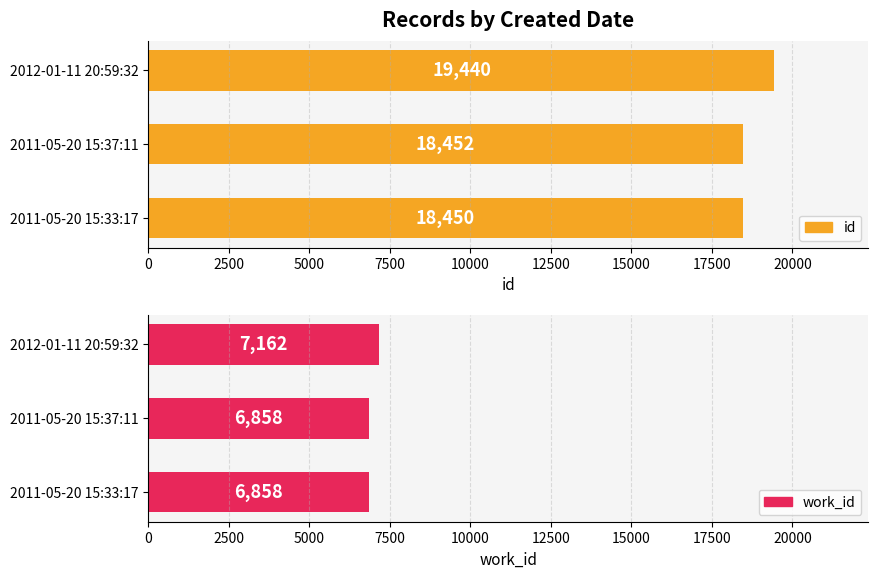

What is the difference between the highest and lowest values at 2012-01-11 20:59:32?

12278